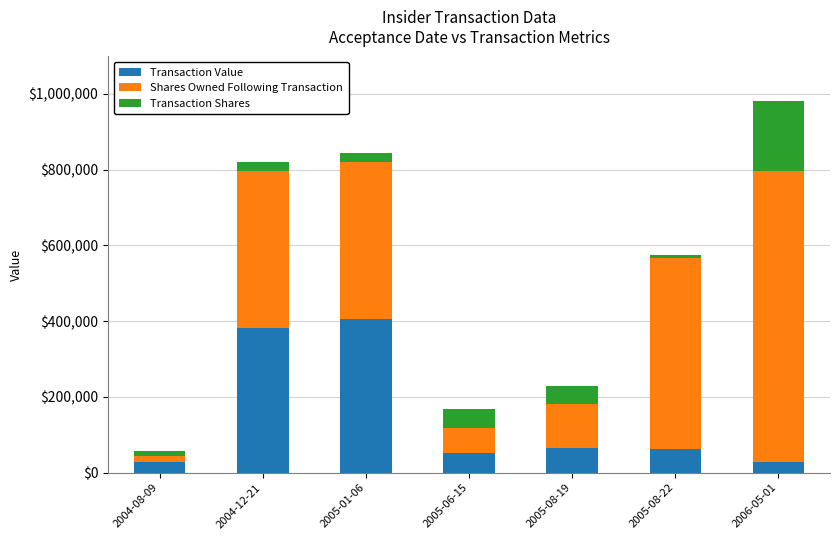

At which category is the sum across all series the highest?

2006-05-01